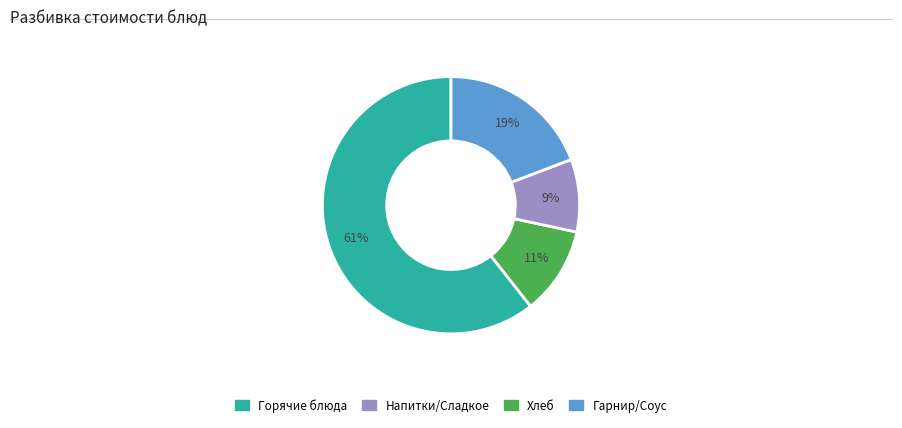

To the nearest percent, what is the average slice percentage?

25%